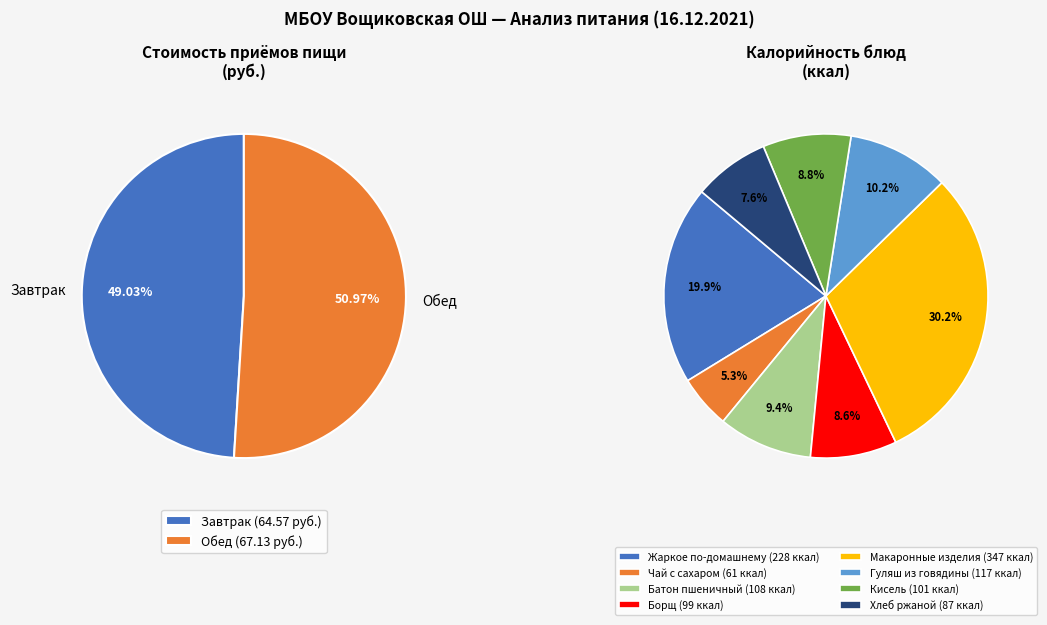

Is Обед the majority of the pie?

Yes